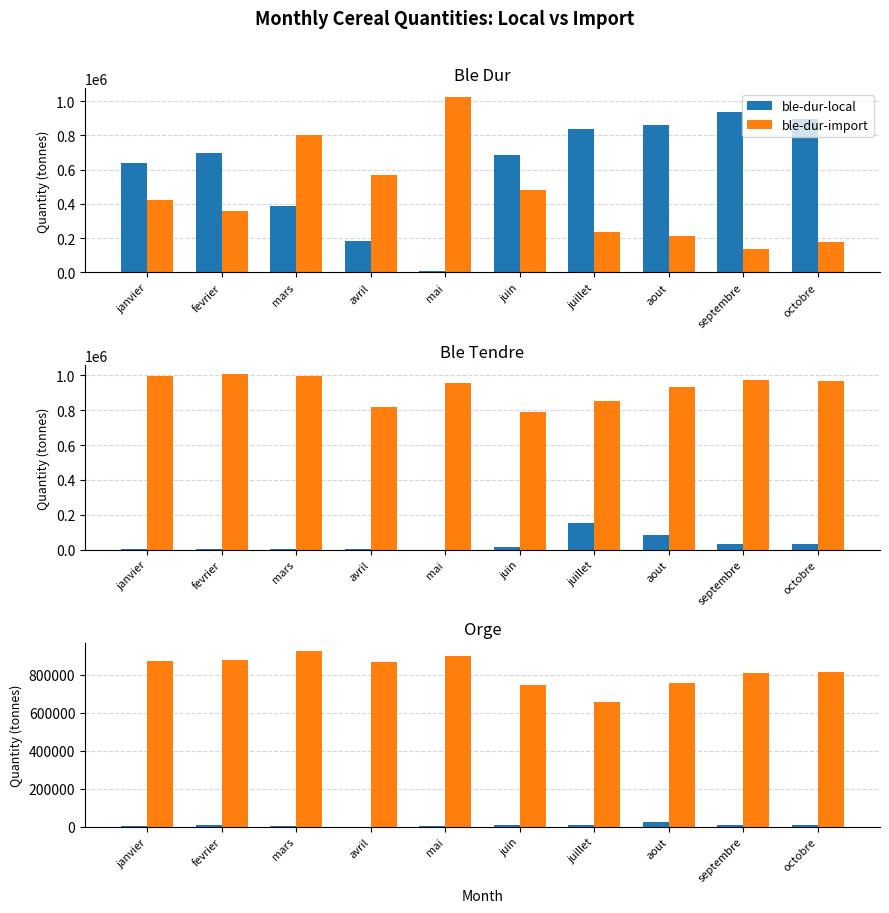

What is the maximum value for ble-tendre-import?

1006307.6